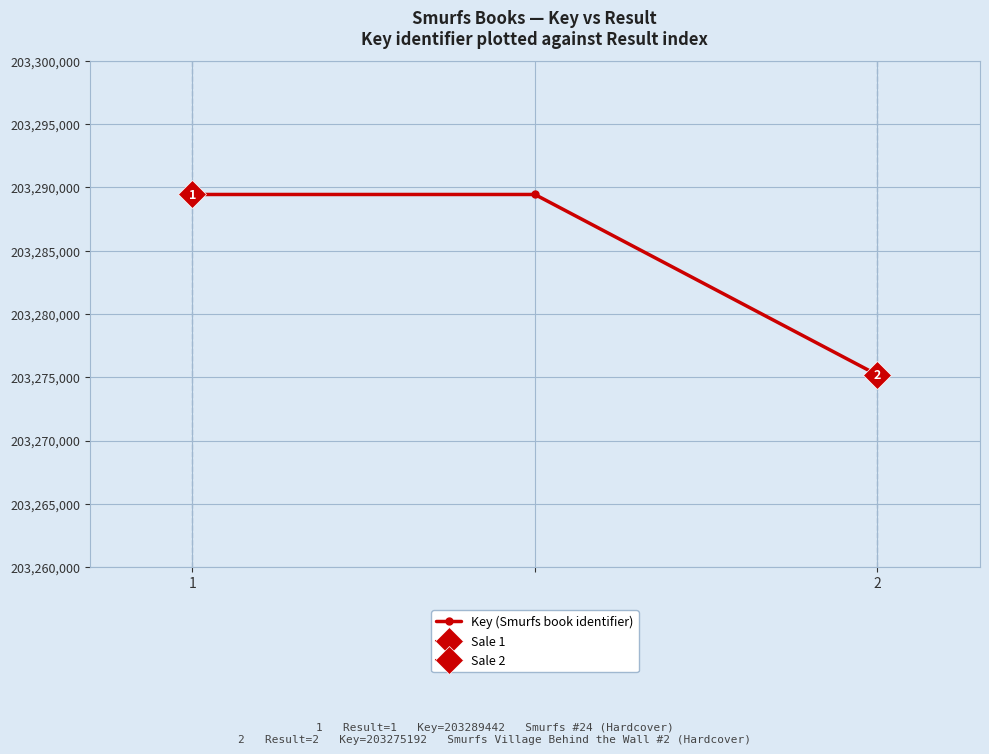

The value at 2 is 52916971. True or false?

False